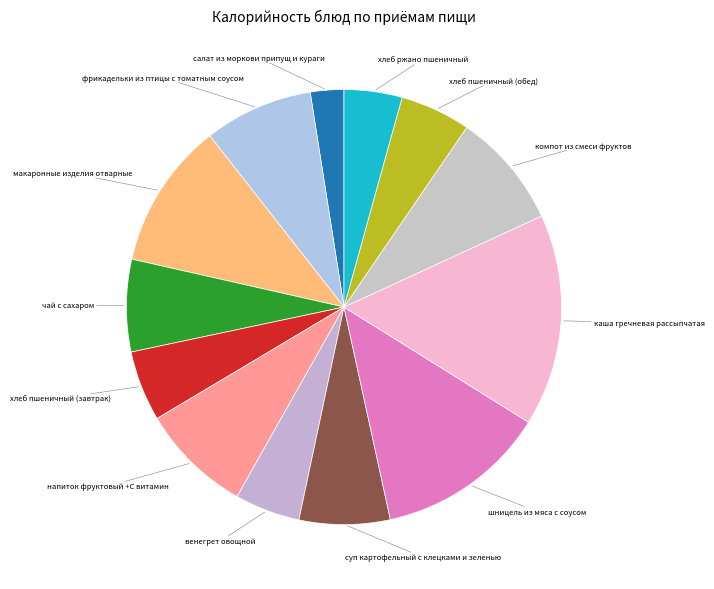

Is it true that шницель из мяса с соусом is 18% of the pie?

False